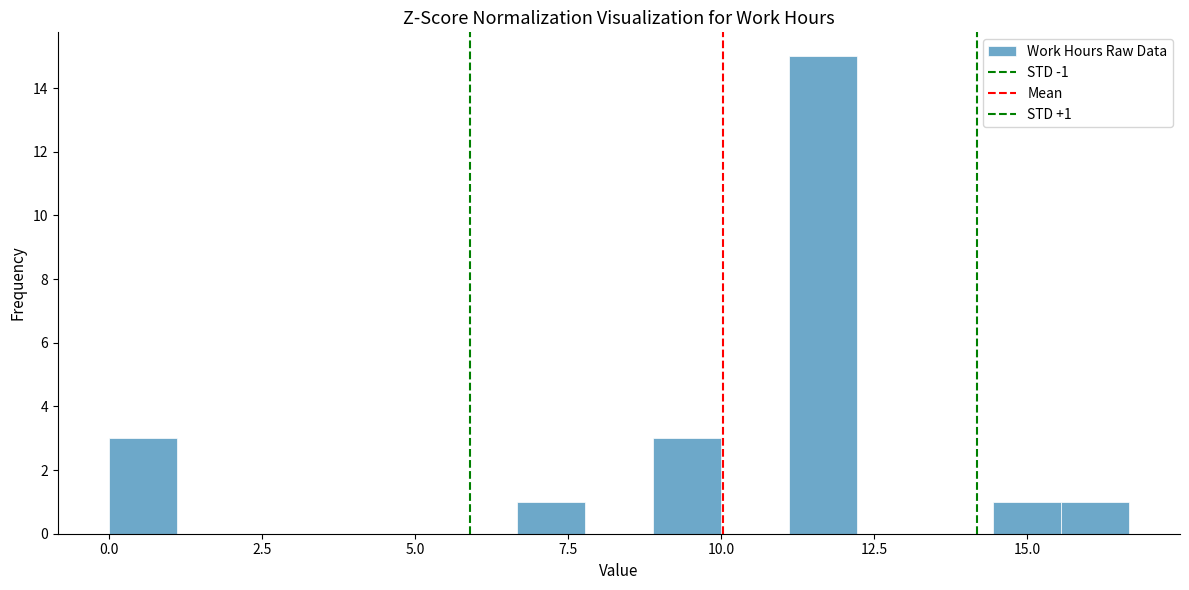

Around what value on the x-axis is the tallest bar? Give the approximate position of its centre, as read against the axis.

11.5